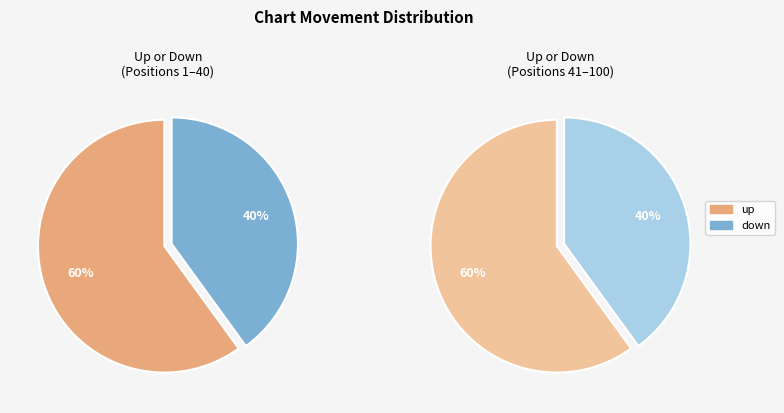

To the nearest percent, what is the difference between the down and up slice percentages?

20%